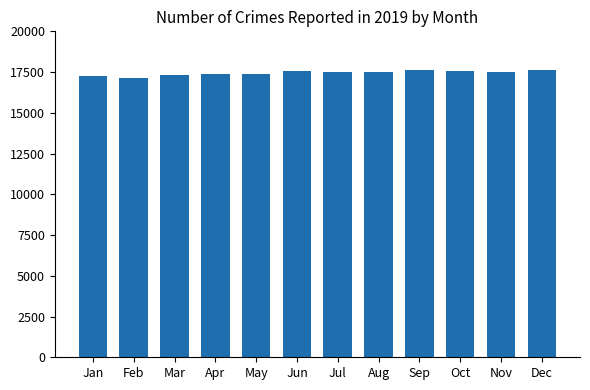

What value does the data have at Sep?

17633.2